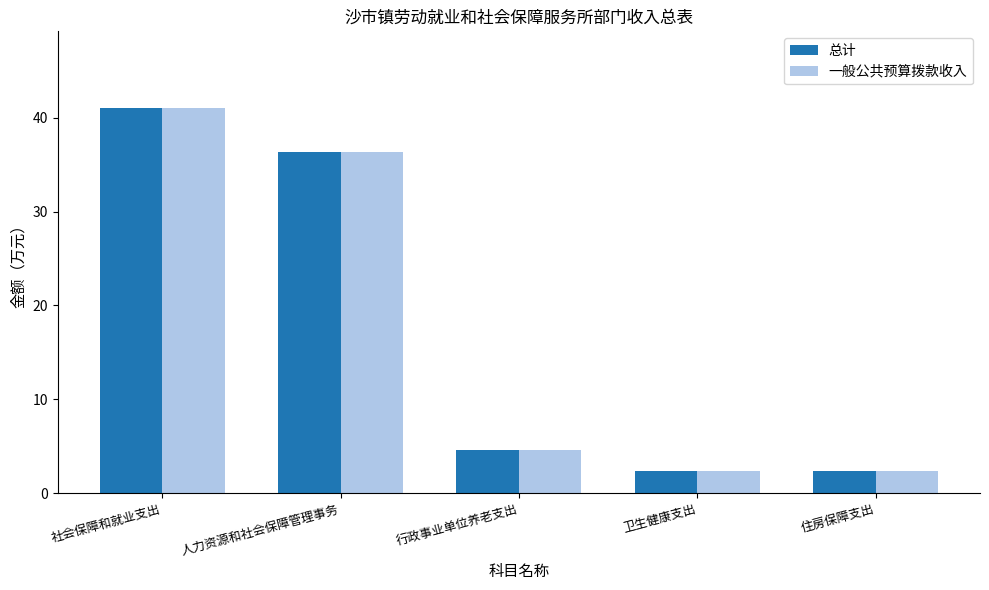

How many data points in 一般公共预算拨款收入 are above 4?

3